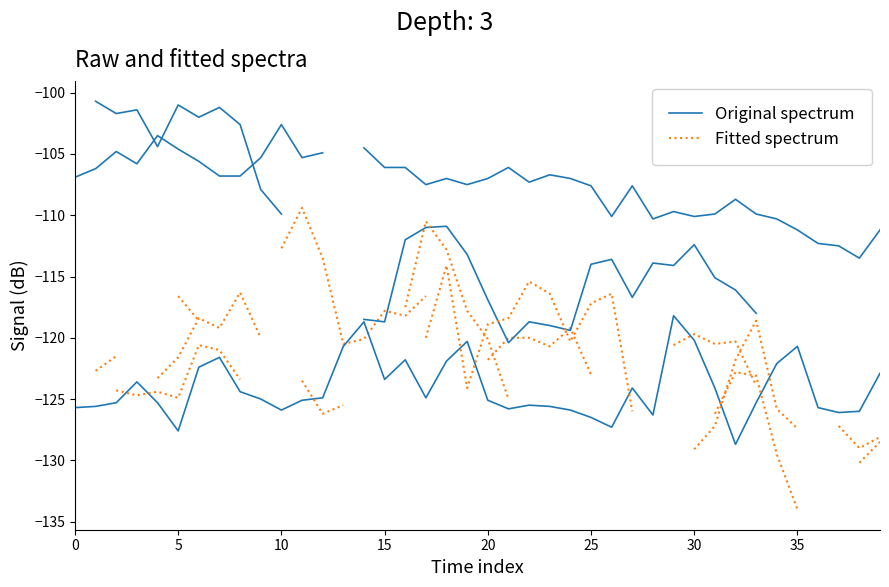

In Original spectrum, how many points are lower than both neighbors (excluding endpoints)?

9